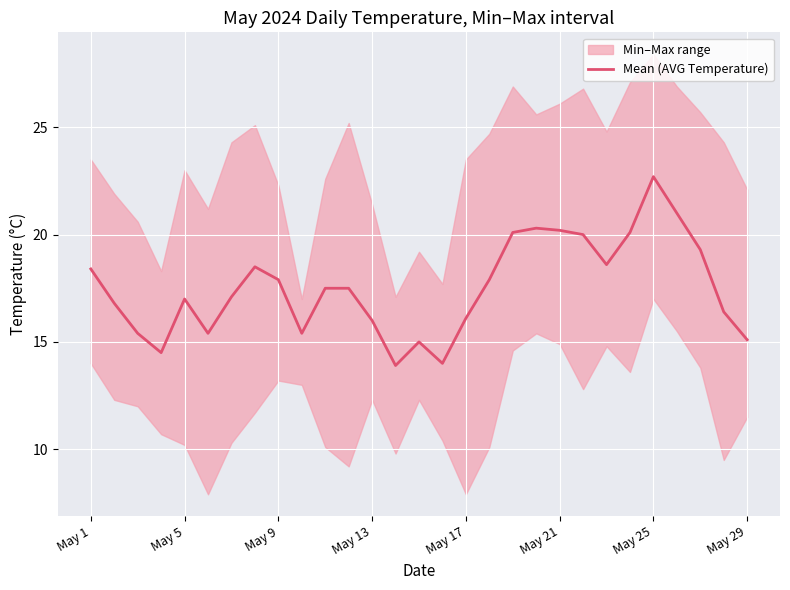

The Mean (AVG Temperature) series shows 31.8 at May 9. True or false?

False